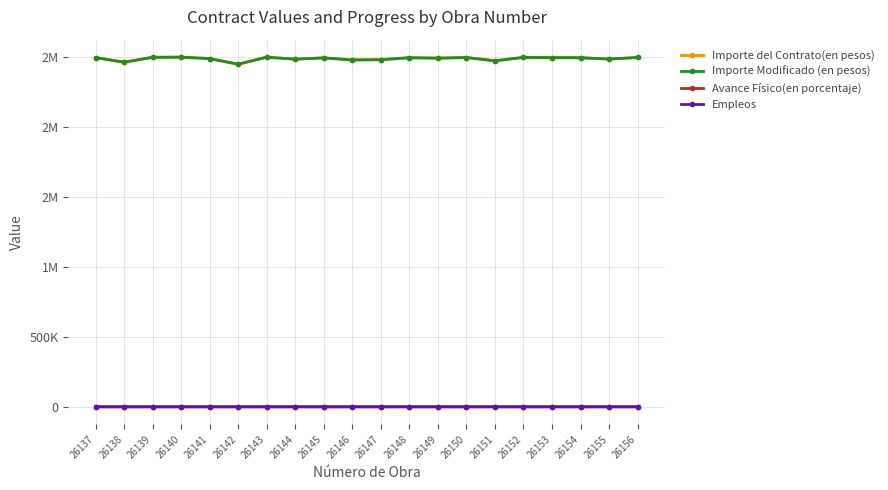

True or false: Importe del Contrato(en pesos) and Empleos intersect in this chart.

False